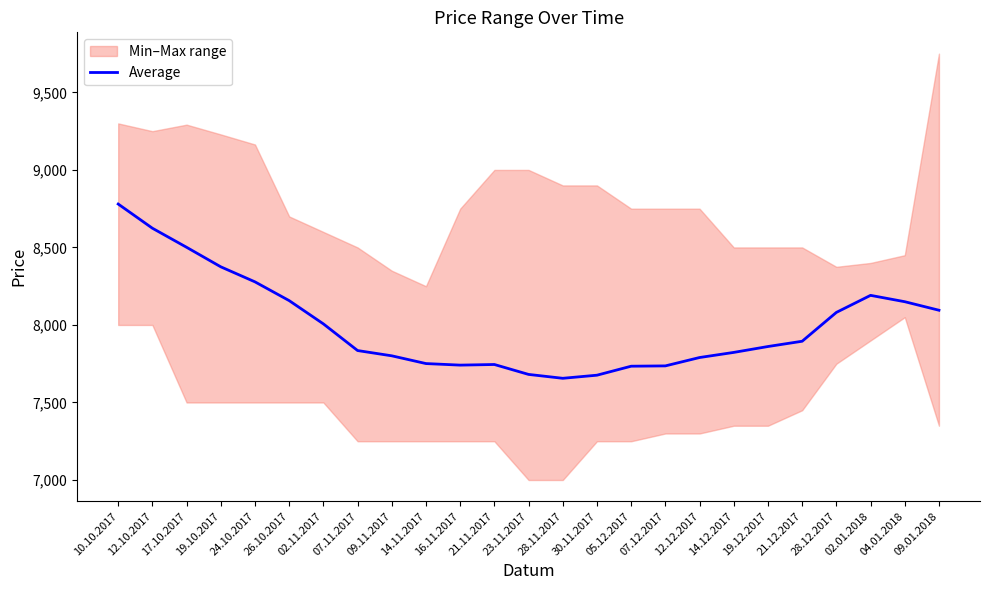

Reading right to left, transcribe all the data shown in this chart.

09.01.2018=8095	04.01.2018=8150	02.01.2018=8191	28.12.2017=8081	21.12.2017=7895	19.12.2017=7861	14.12.2017=7823	12.12.2017=7790	07.12.2017=7736	05.12.2017=7734	30.11.2017=7676	28.11.2017=7656	23.11.2017=7681	21.11.2017=7745	16.11.2017=7741	14.11.2017=7751	09.11.2017=7801	07.11.2017=7835	02.11.2017=8007	26.10.2017=8157	24.10.2017=8278	19.10.2017=8375	17.10.2017=8501	12.10.2017=8624	10.10.2017=8780